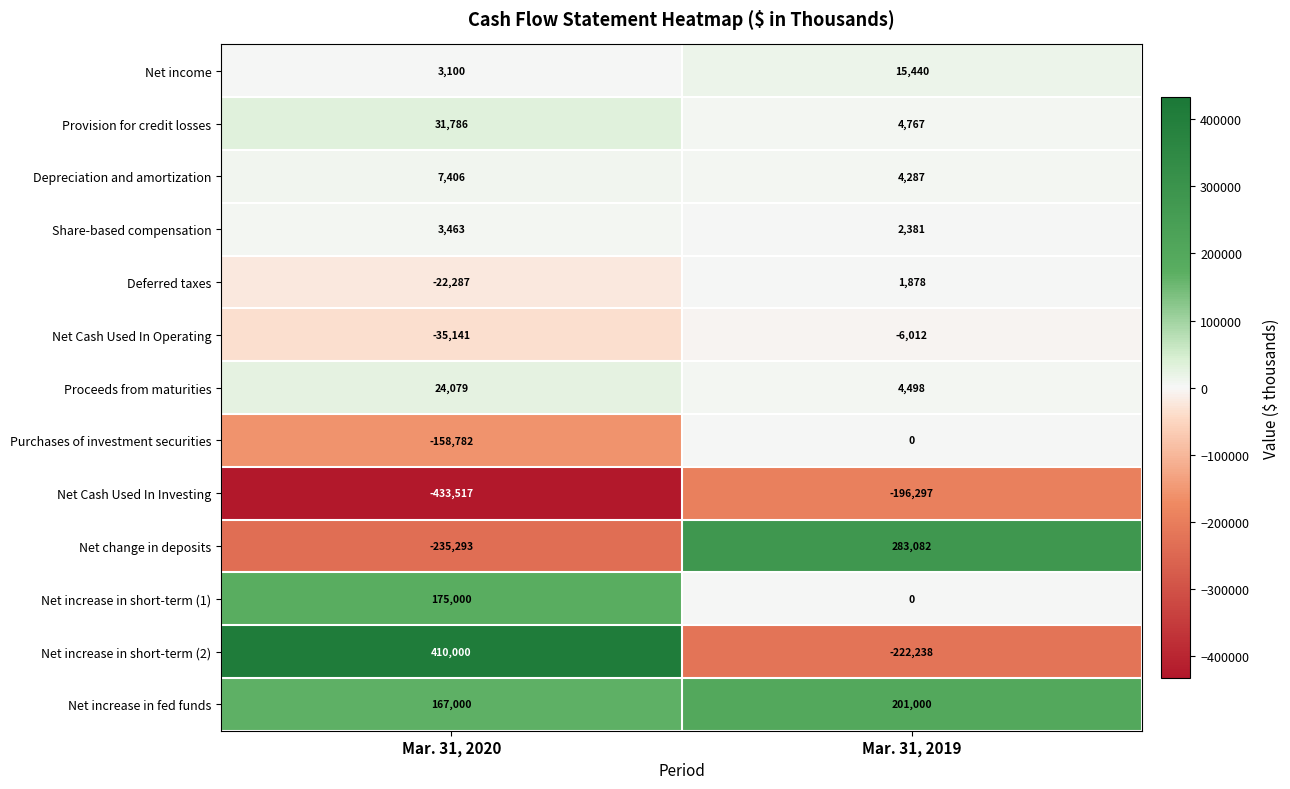

Count the number of categories in the chart.

2